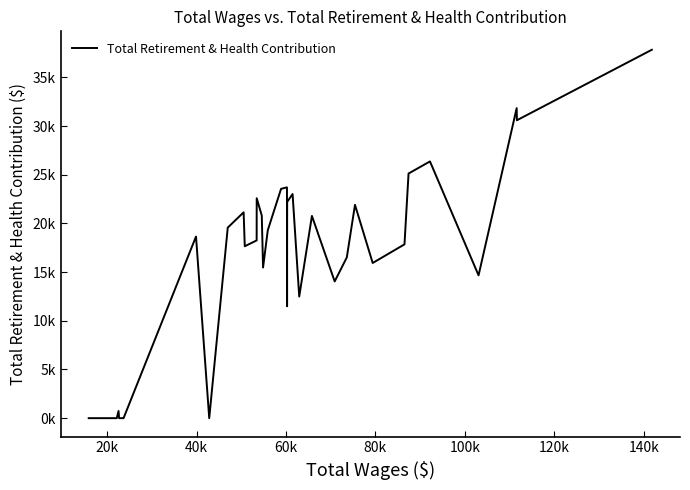

Is this an area chart (filled region under the line)?

No